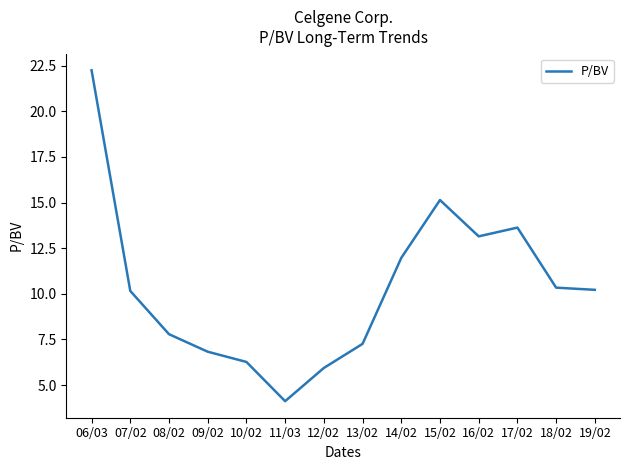

Which category has the lowest value across all series?

11/03